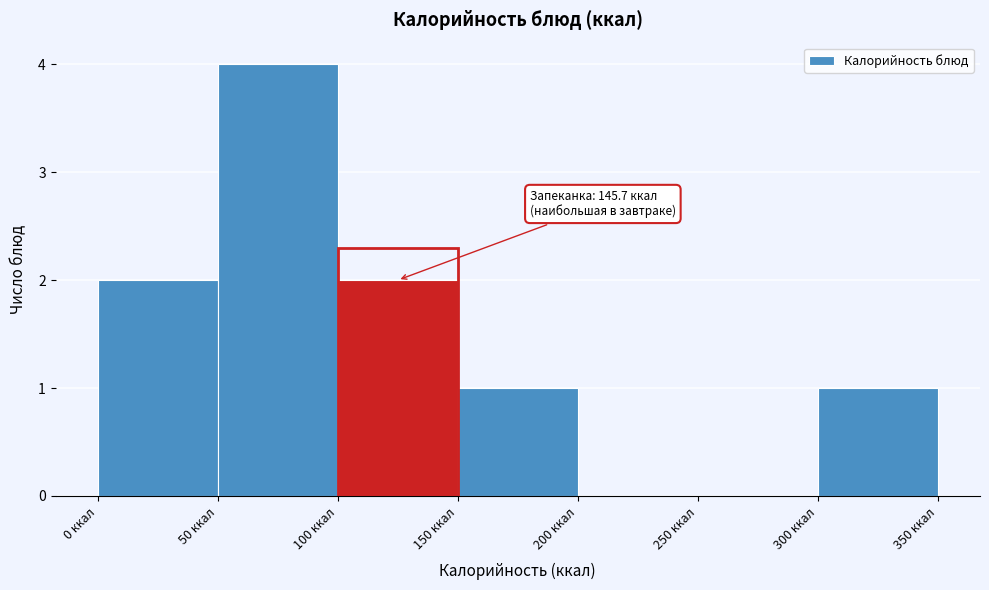

Which range on the x-axis has the tallest bar?

50 to 100